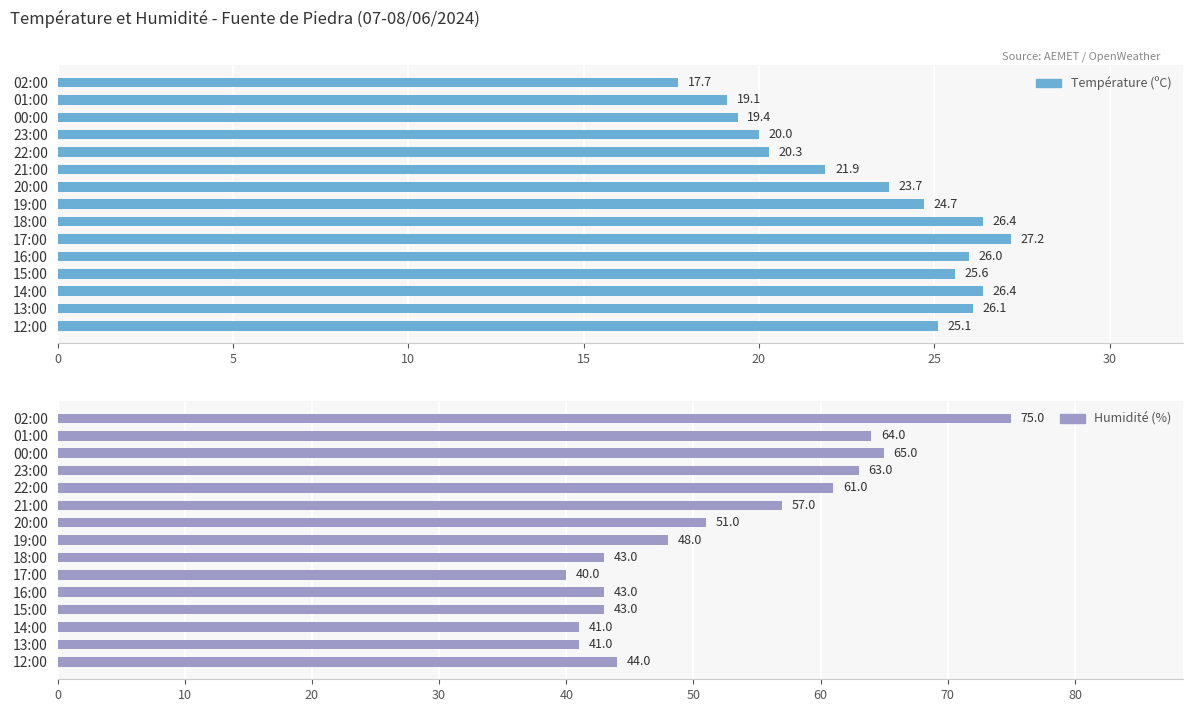

What is the value of the Température (ºC) bar at the 15th from the left?

25.1